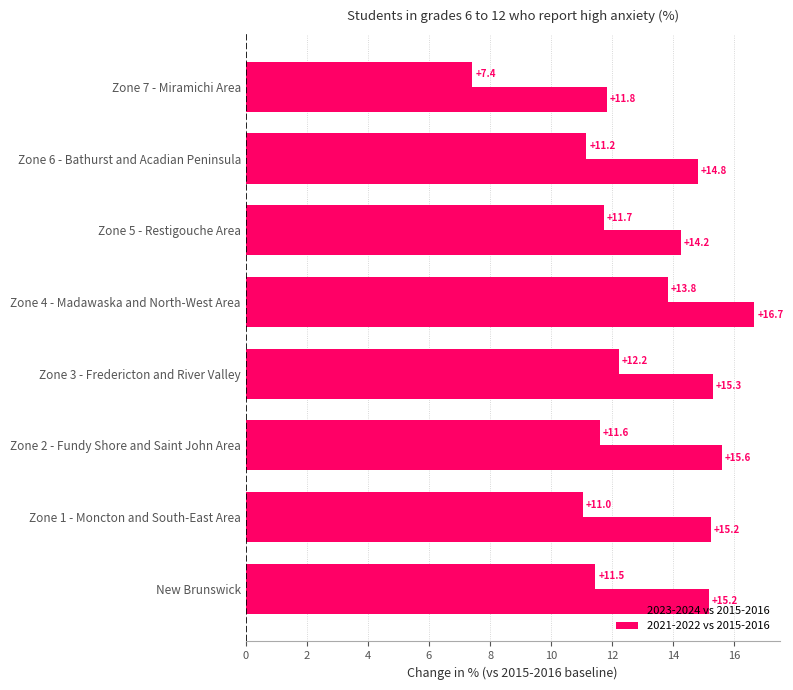

How many distinct data groups are displayed?

2